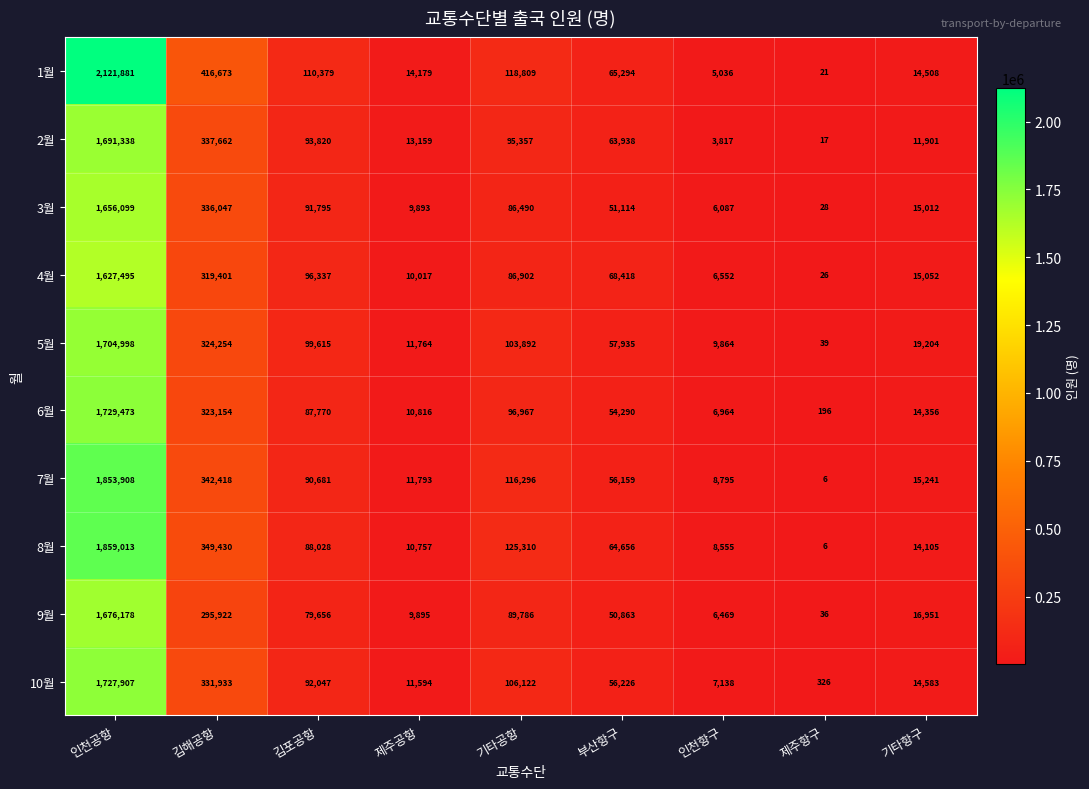

Rank the series at 김해공항 from highest to lowest value.

1월, 8월, 7월, 2월, 3월, 10월, 5월, 6월, 4월, 9월